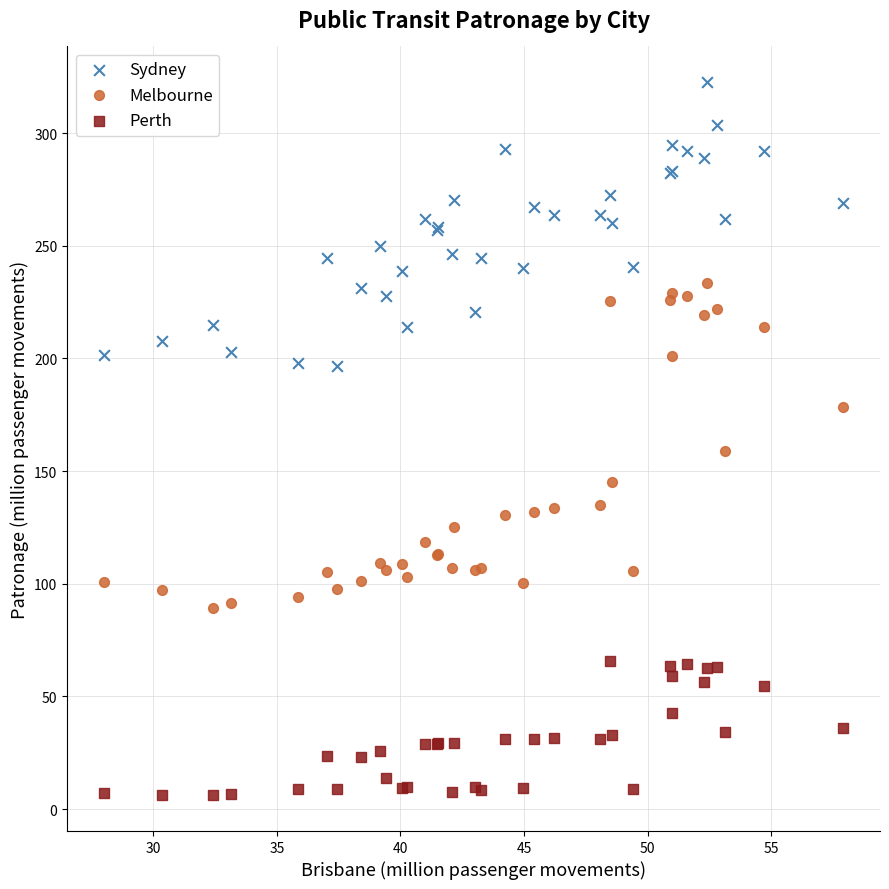

Which series has the largest Y range (max minus min)?

Melbourne